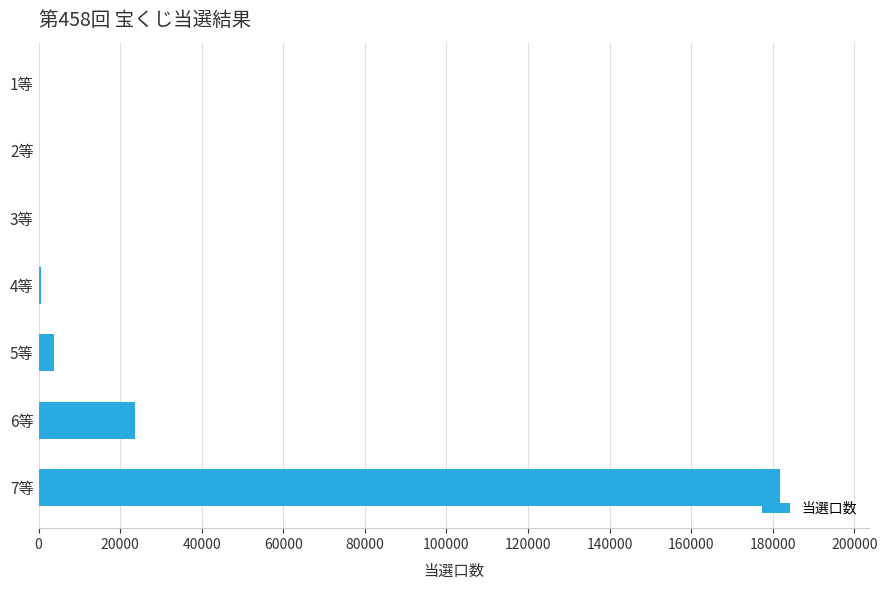

What is the sum of all values?

210126